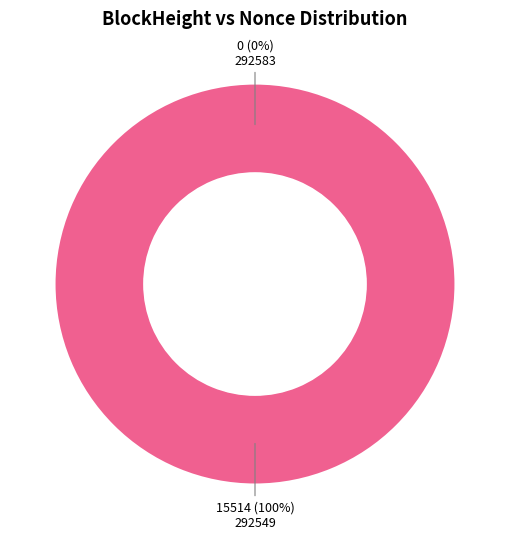

How many slices are in this pie chart?

2